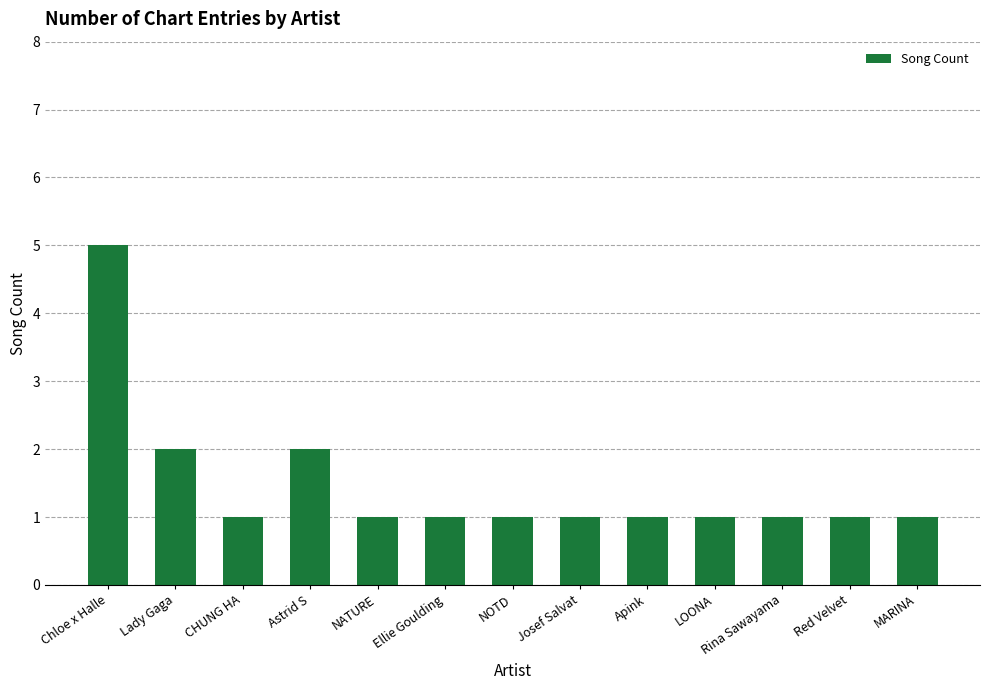

What is the difference between the maximum and minimum values?

4